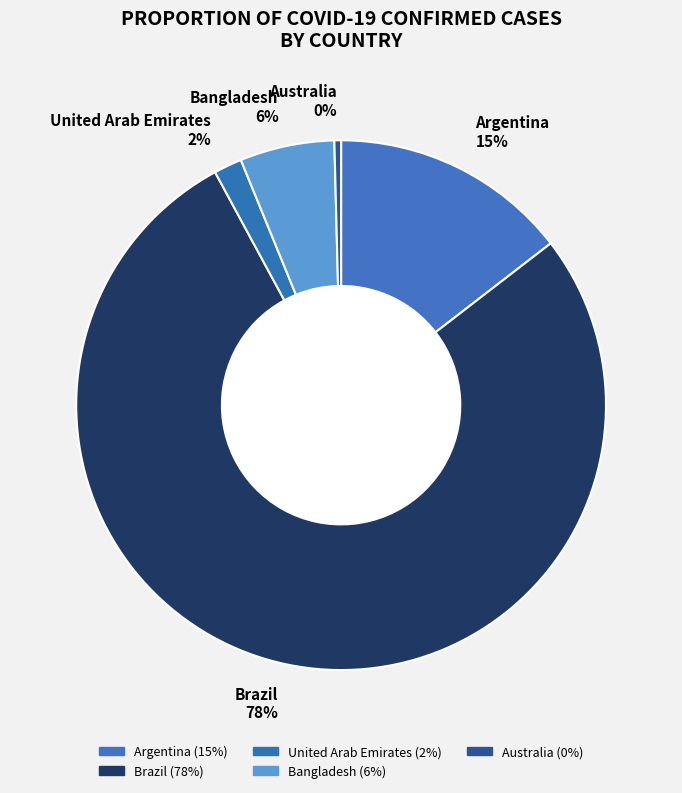

To the nearest percent, what is the difference between the largest and smallest slice percentages?

77%